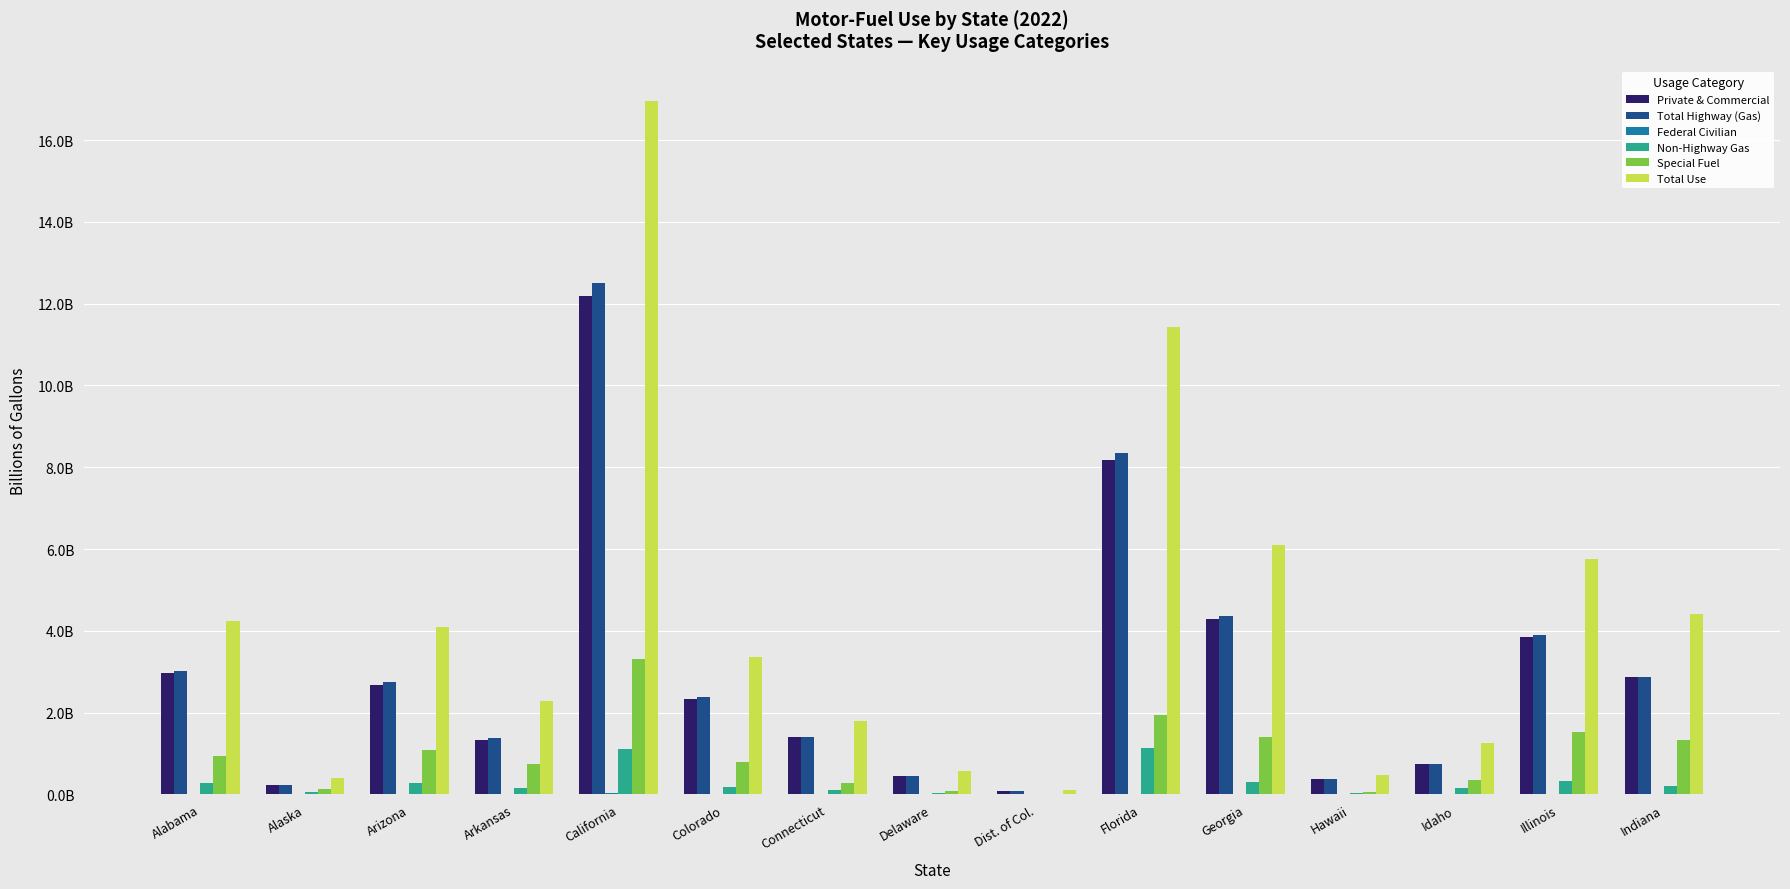

Is the value of Total Use at Dist. of Col. greater than the value of Total Highway (Gas) at Hawaii?

No